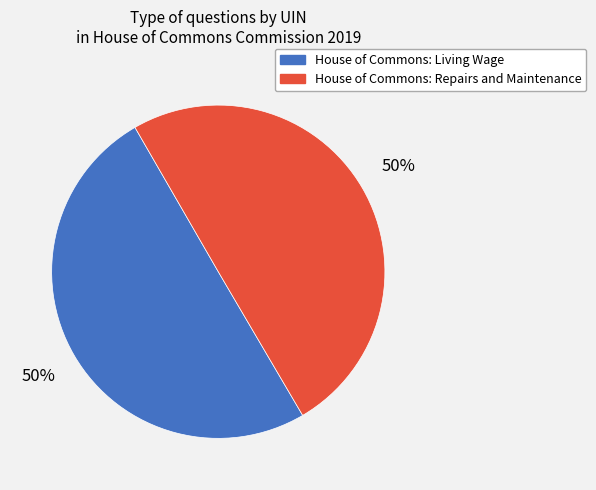

What is the ratio of the value at House of Commons: Repairs and Maintenance to the value at House of Commons: Living Wage?

1.0